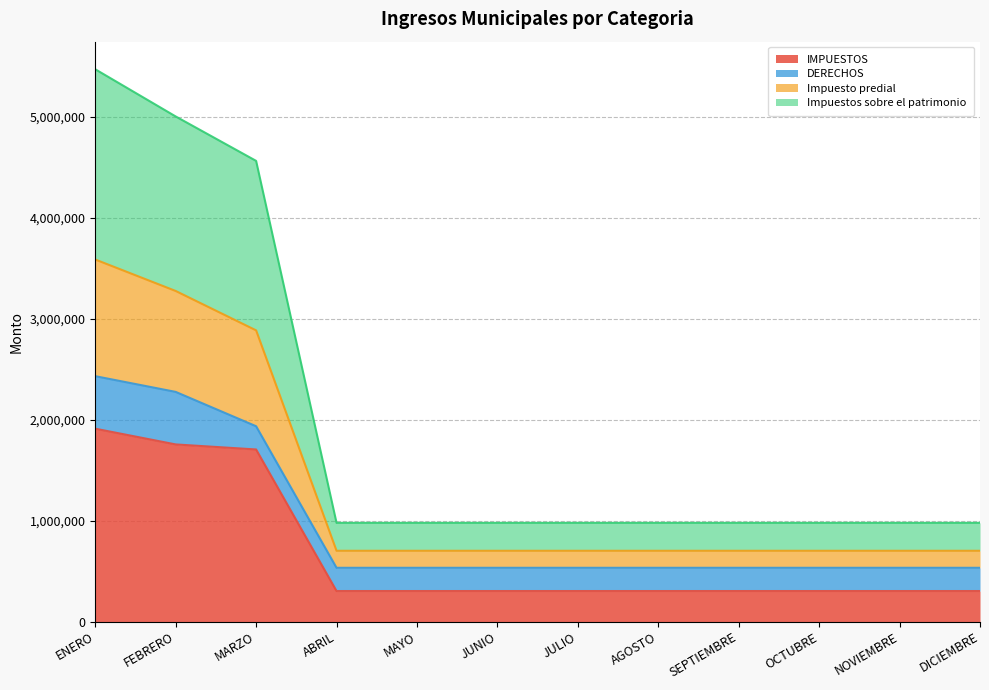

True or false: IMPUESTOS and Impuestos sobre el patrimonio intersect in this chart.

False